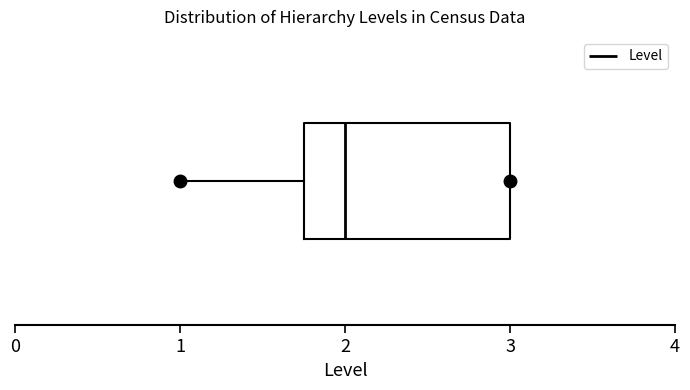

Transcribe this box plot: give where the median line is, the range the box spans, and where the two whiskers end, as read against the x-axis. The values are not printed on the chart, so give them approximately, as read against the axis.

median 2.0, box 1.8 to 3.0, whiskers 1.0 to 3.0